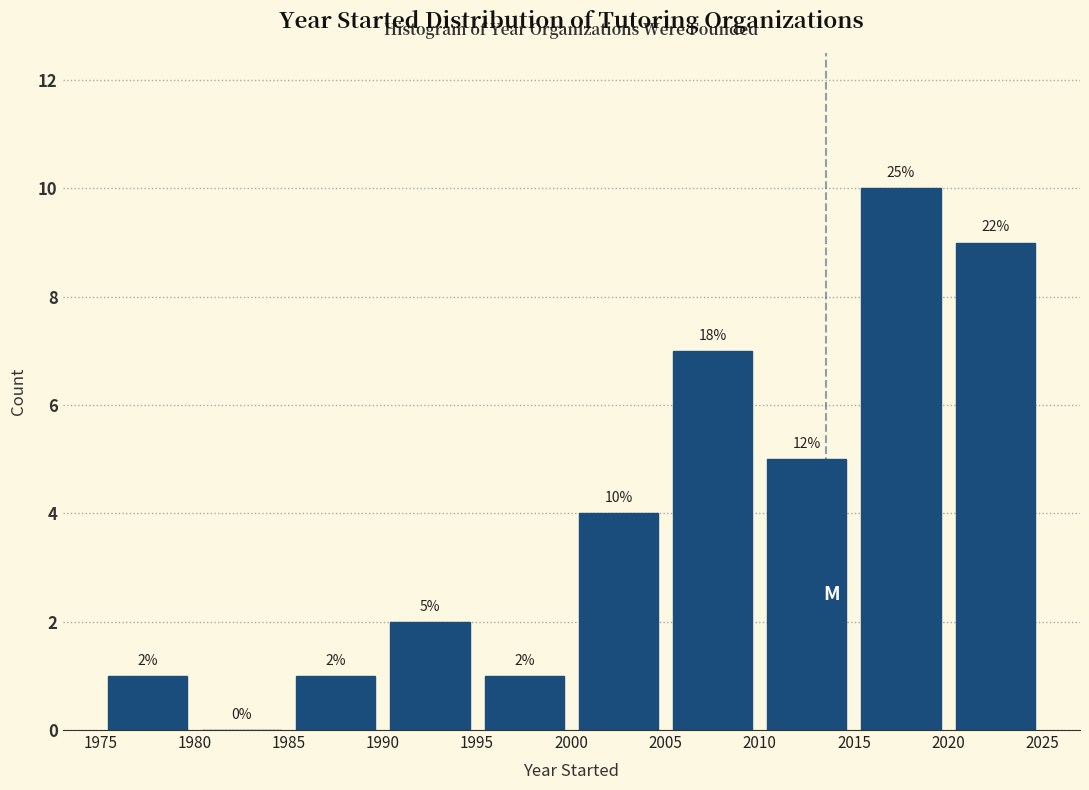

Over which range of the x-axis is the bar tallest?

2015 to 2020